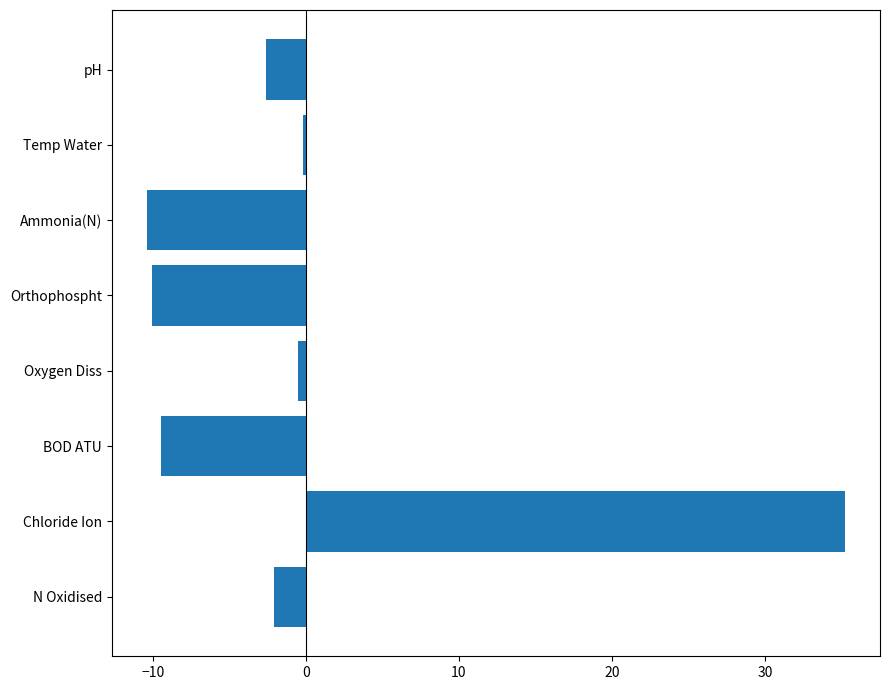

How many data points are above -2?

3